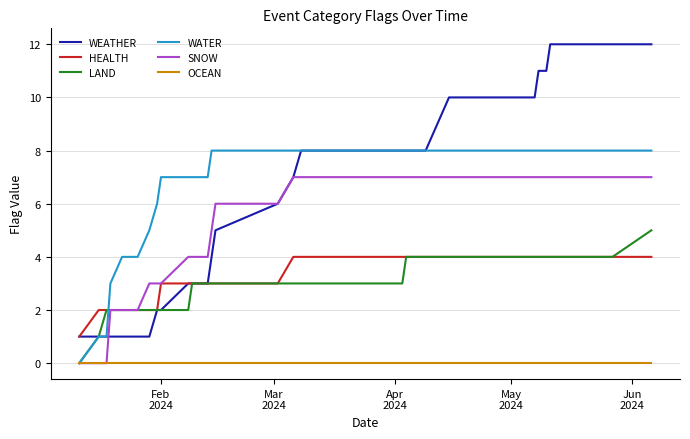

Count the number of data series in this chart.

6